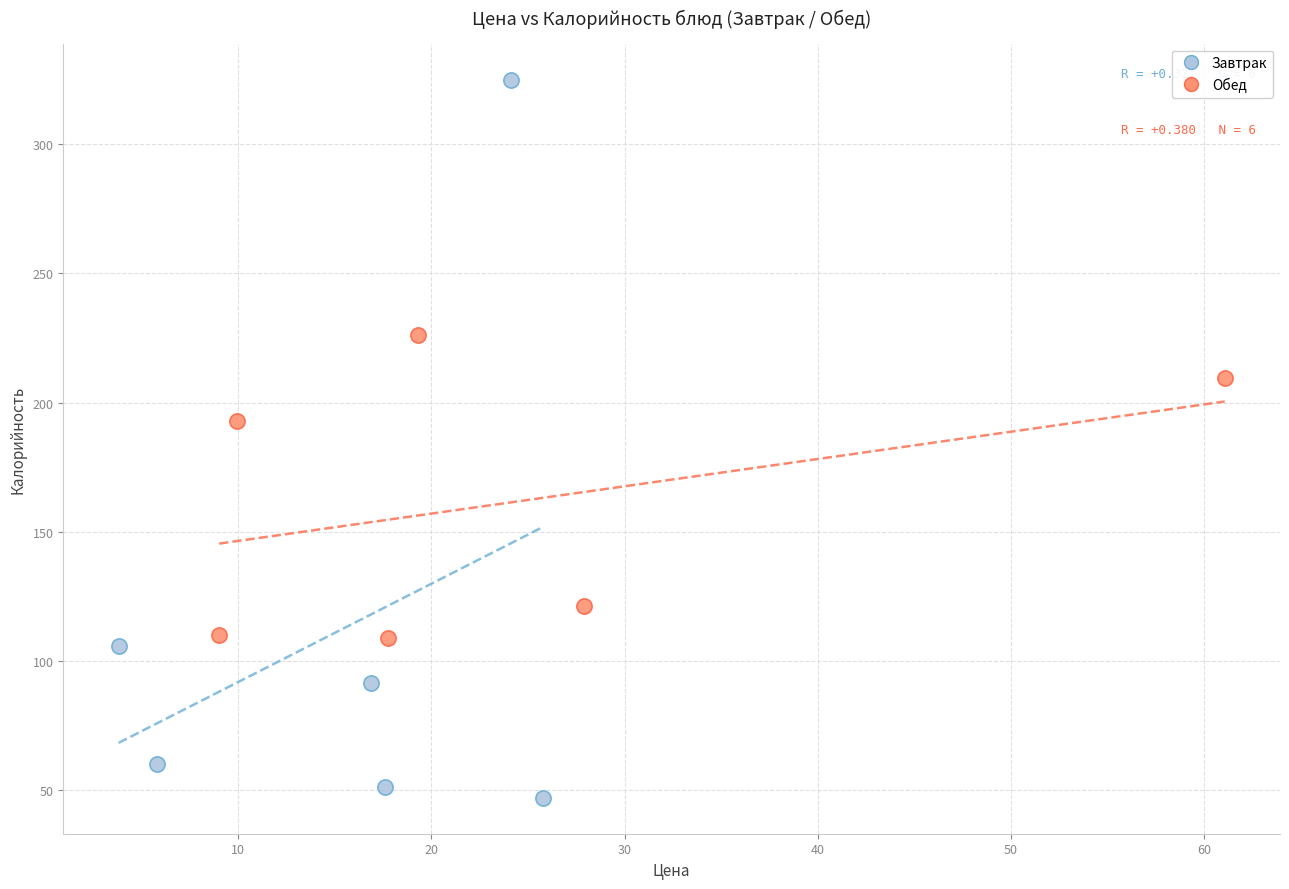

Which series contains the highest Y value?

Завтрак